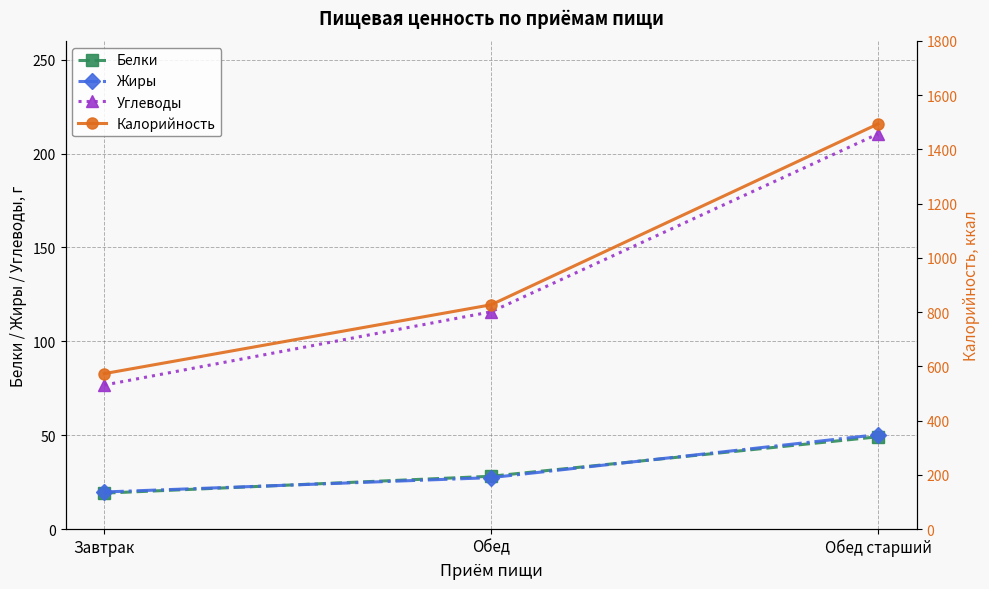

List the series in order of their peak value, lowest first.

Белки, Жиры, Углеводы, Калорийность